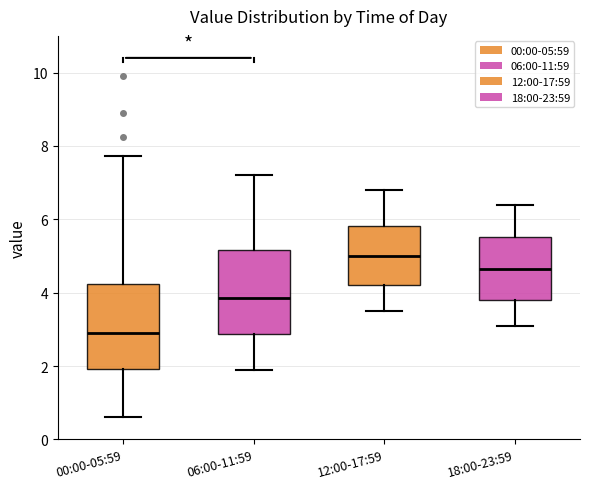

Where is the upper edge of the box for 12:00-17:59 on the y-axis? The values are not printed on the chart, so give them approximately, as read against the axis.

5.8